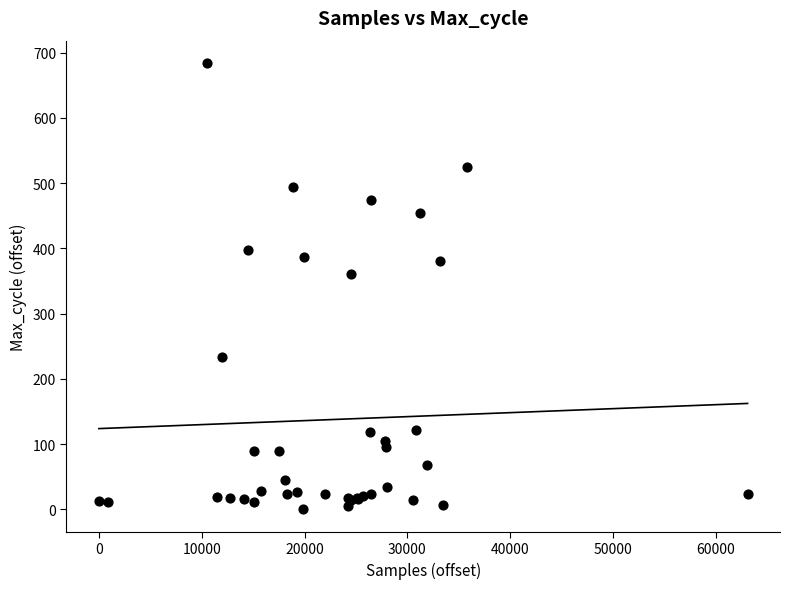

What Y value in the scatter plot is closest to 342?

361